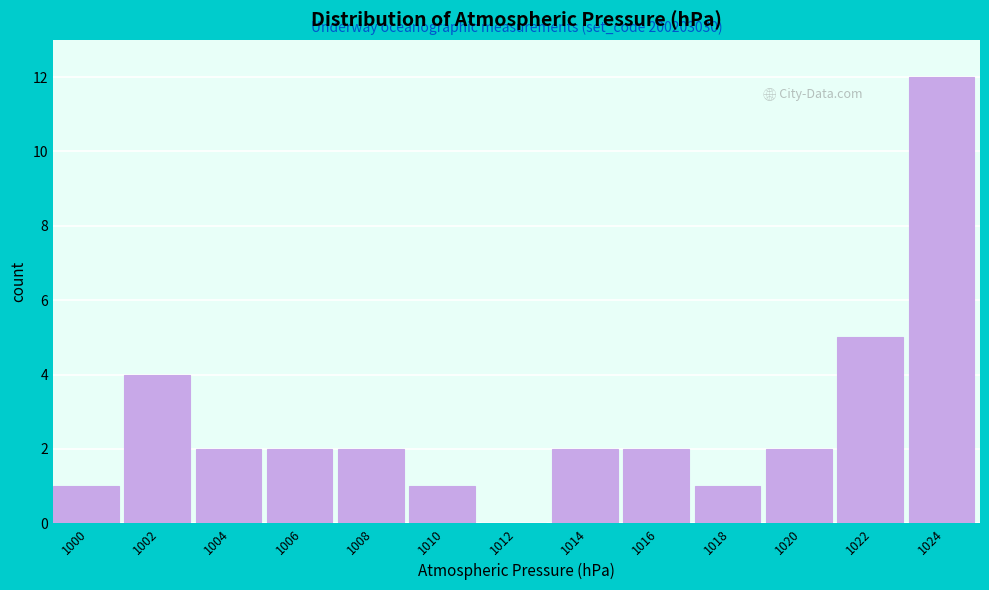

Reading left to right, transcribe all the data shown in this chart.

1000=1	1002=4	1004=2	1006=2	1008=2	1010=1	1012=0	1014=2	1016=2	1018=1	1020=2	1022=5	1024=12